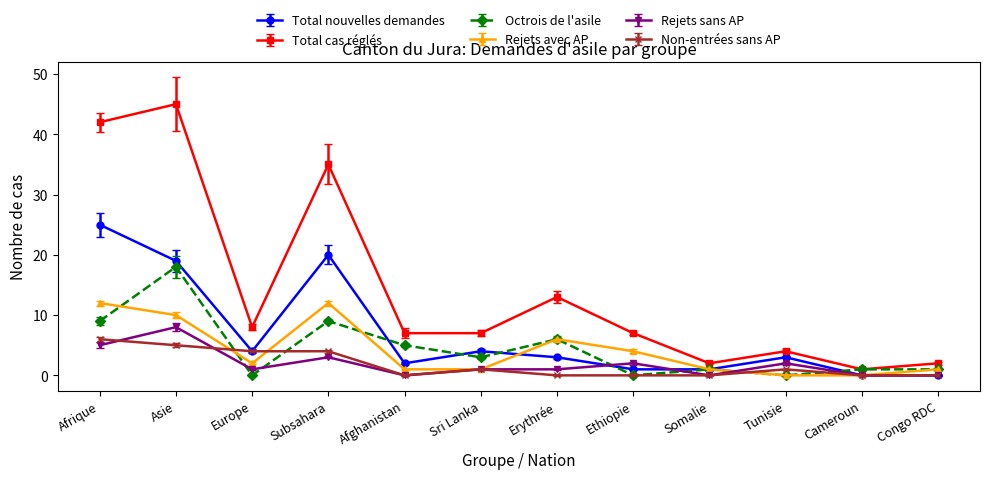

What are all the series names shown in the legend?

Total nouvelles demandes, Total cas réglés, Octrois de l'asile, Rejets avec AP, Rejets sans AP, Non-entrées sans AP